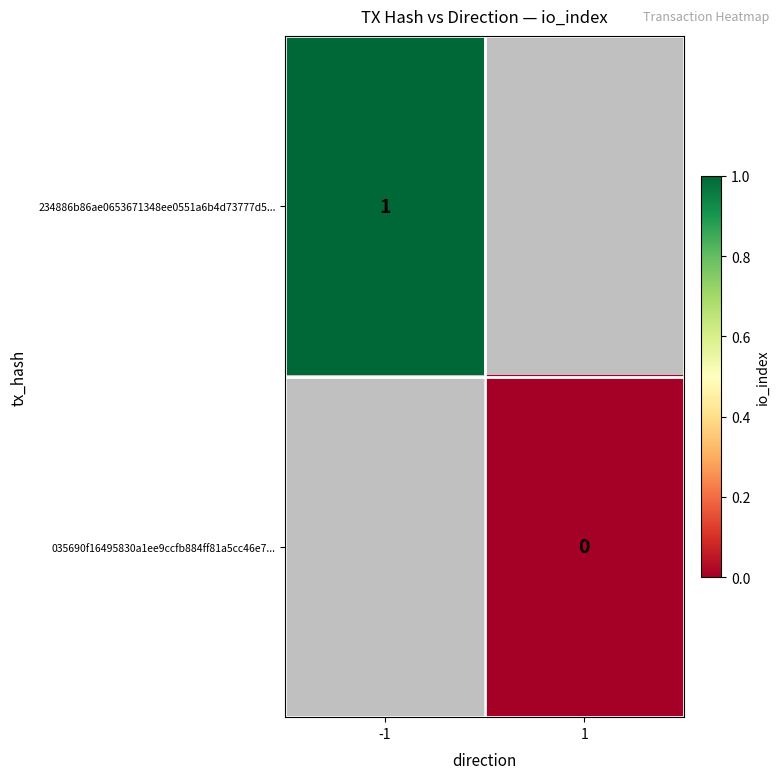

Which category has the lowest value across all series?

1